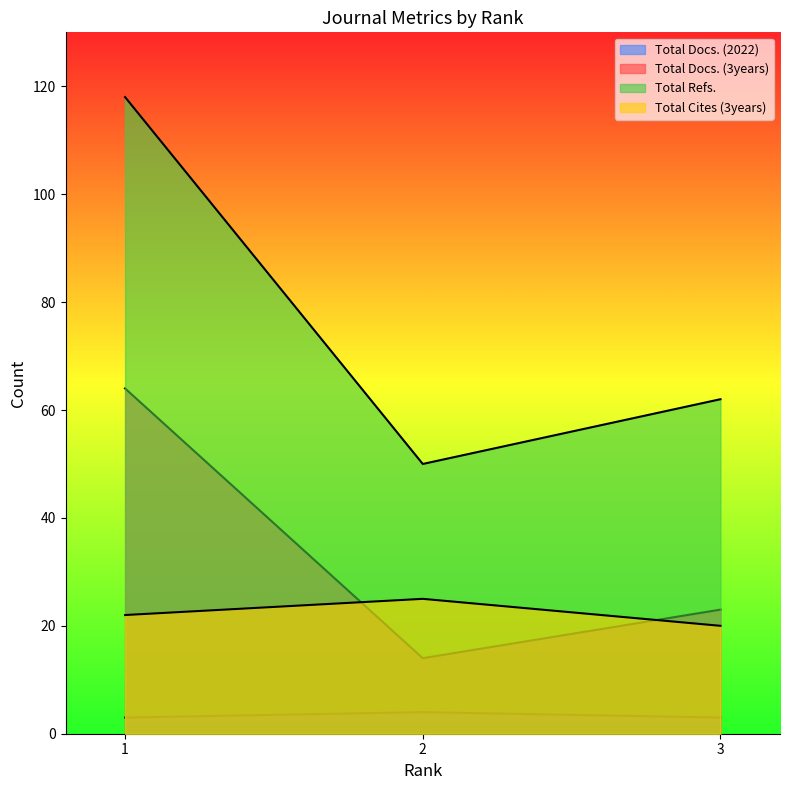

Does the chart display data point markers on the line(s)?

No